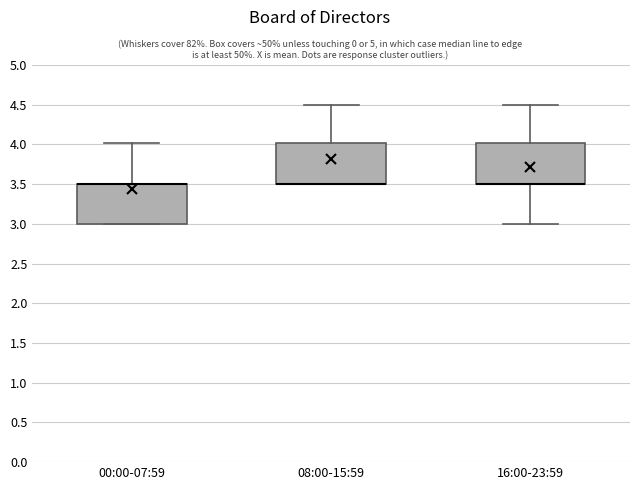

Reading left to right, transcribe this box plot: for each box, give where its median line is, the range the box spans, and where its two whiskers end, as read against the y-axis. The values are not printed on the chart, so give them approximately, as read against the axis.

00:00-07:59: median 3.5 (drawn on the box's upper edge), box 3.0 to 3.5, whiskers 3.0 to 4.0
08:00-15:59: median 3.5 (drawn on the box's lower edge), box 3.5 to 4.0, whiskers 3.5 to 4.5
16:00-23:59: median 3.5 (drawn on the box's lower edge), box 3.5 to 4.0, whiskers 3.0 to 4.5